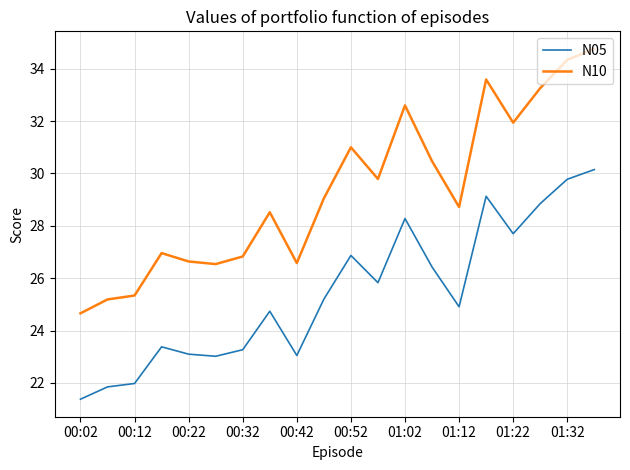

What is the greatest value displayed?

34.8